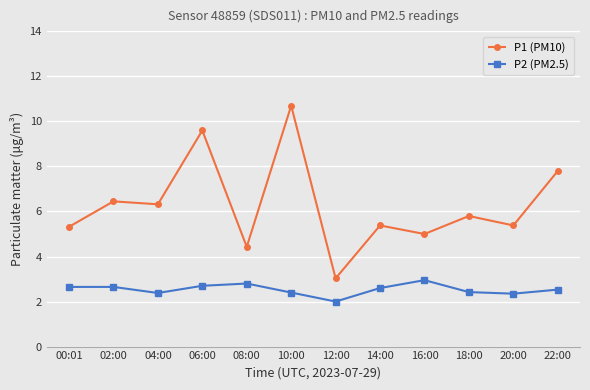

Which category has the highest value across all series?

10:00